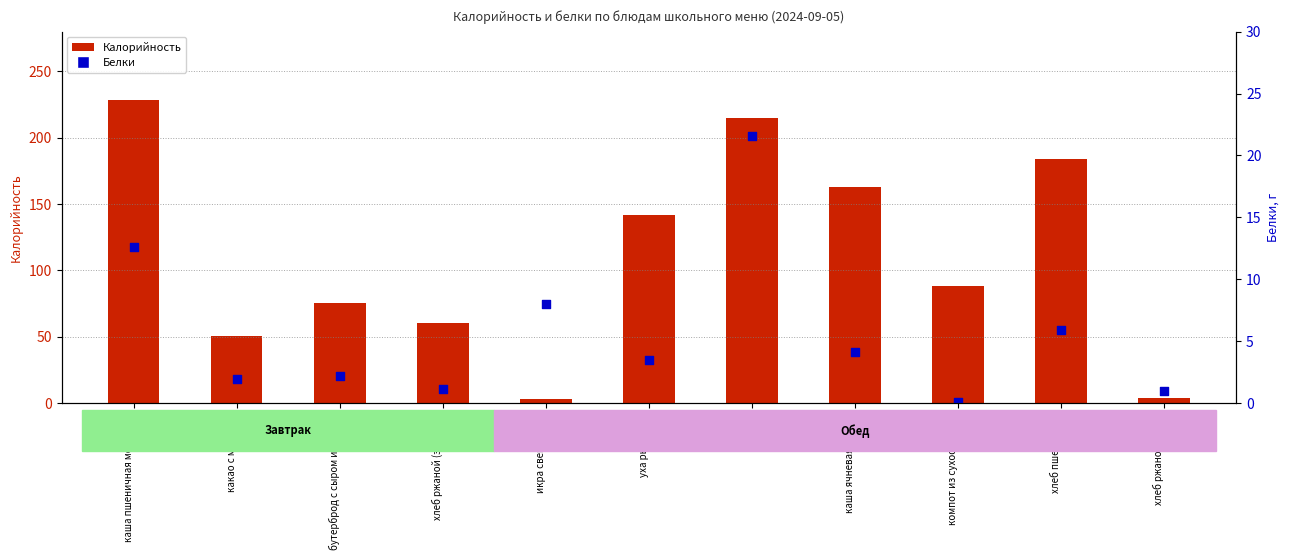

Which series has the largest Y range (max minus min)?

Калорийность